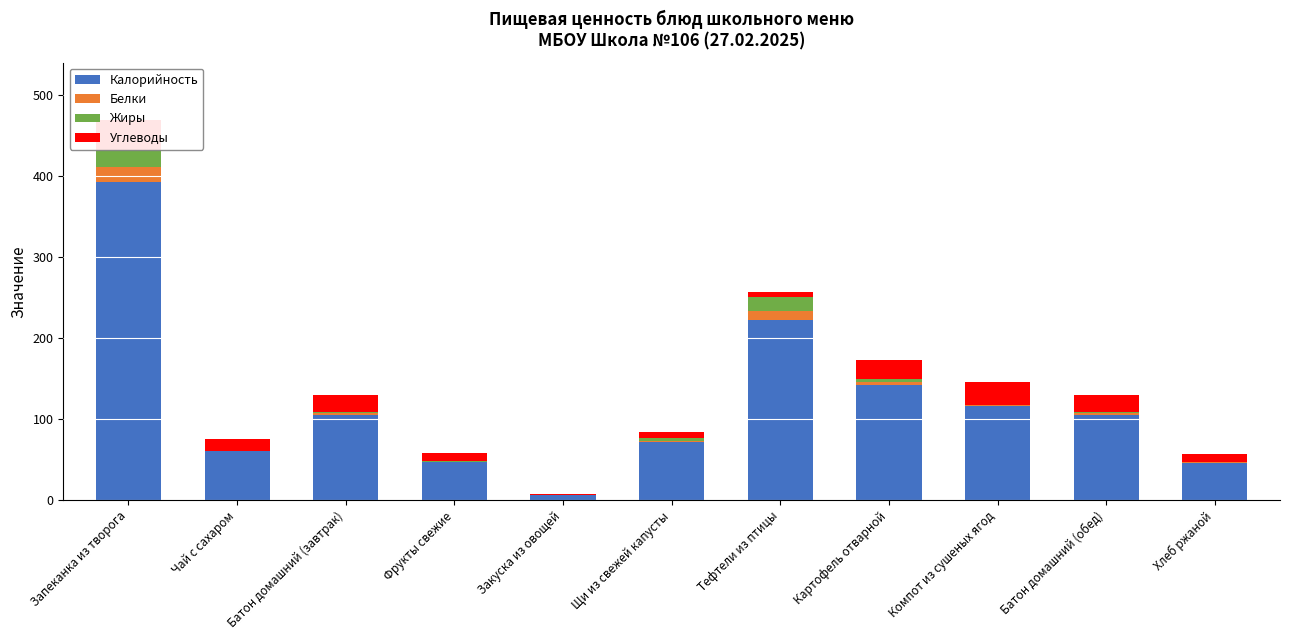

Which series has the widest spread of values?

Калорийность